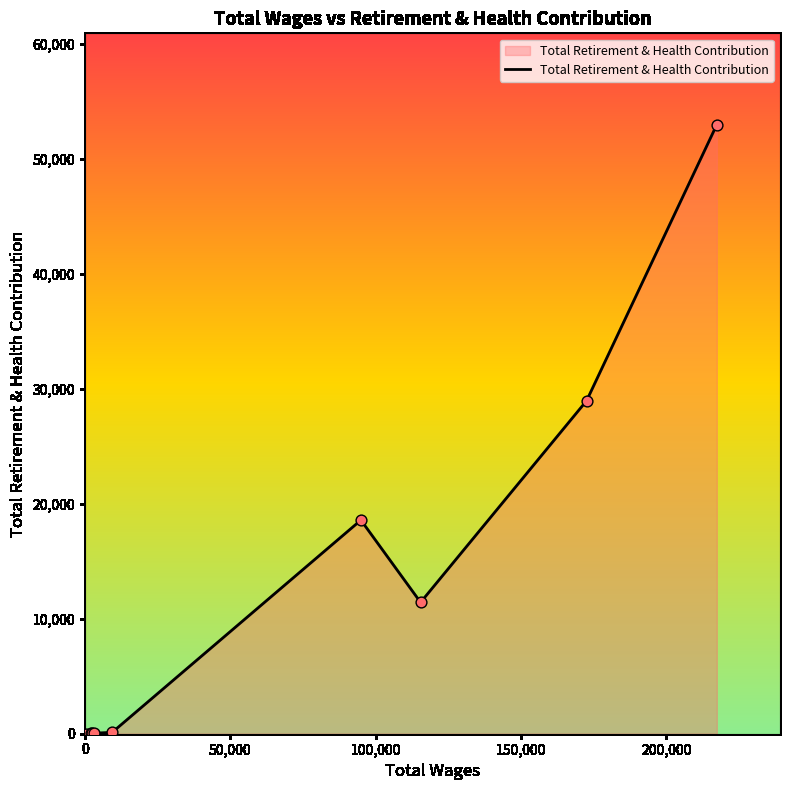

What is the greatest value displayed?

52975